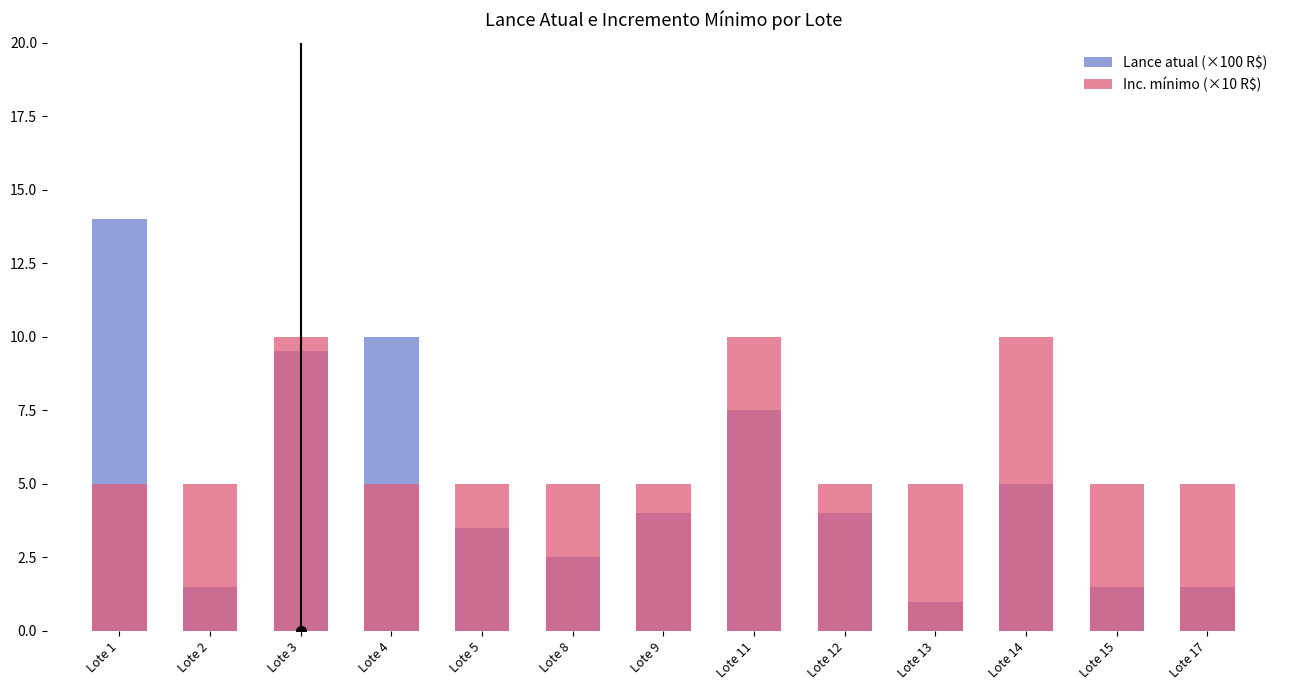

What is the greatest value displayed?

14.0